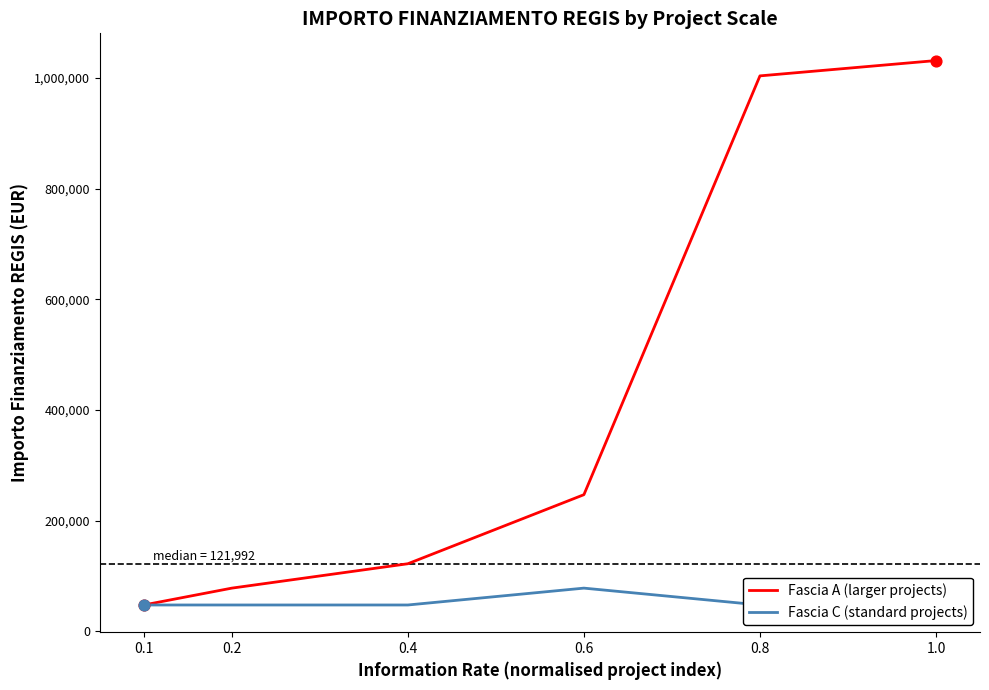

What is the total value across all series at 0.1?

94854